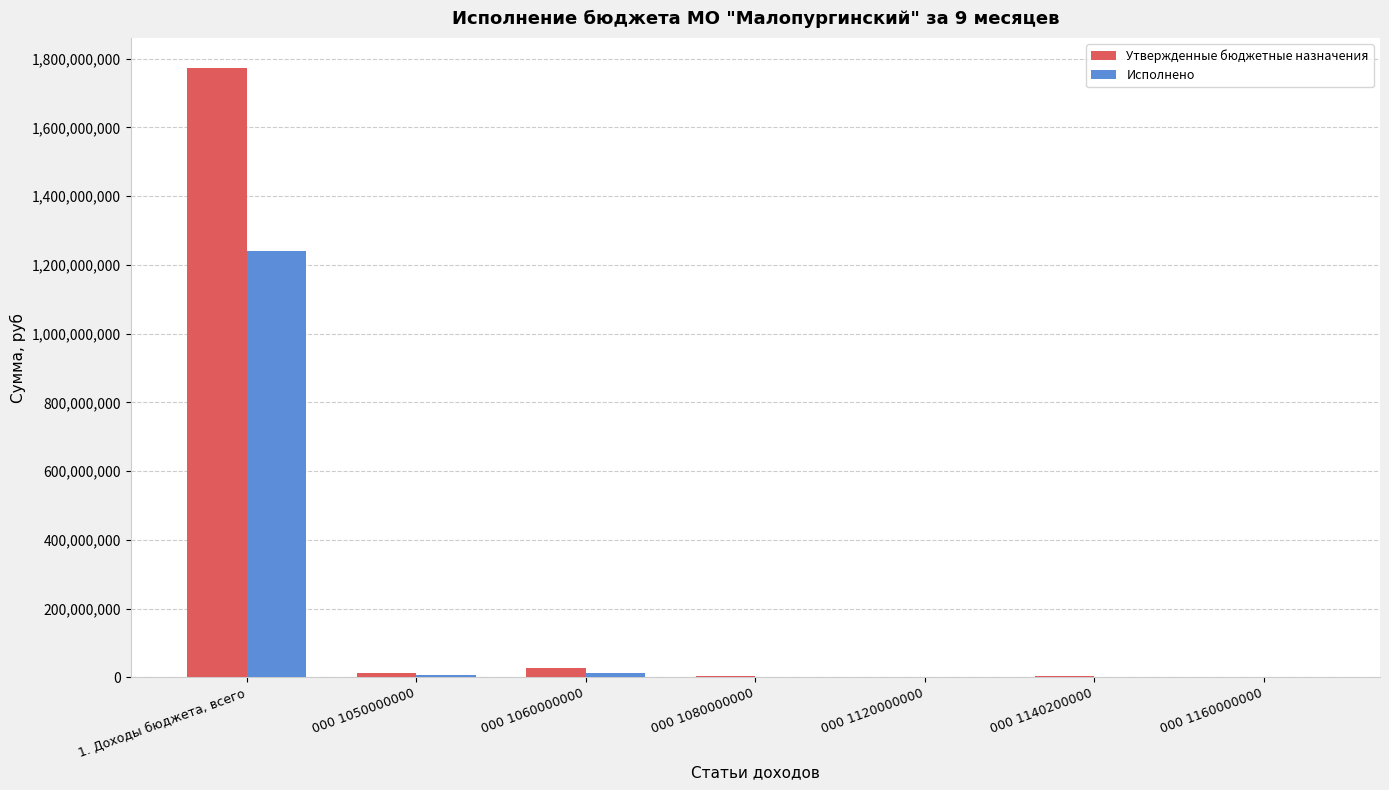

What is the sum of all Исполнено values?

1261373269.1